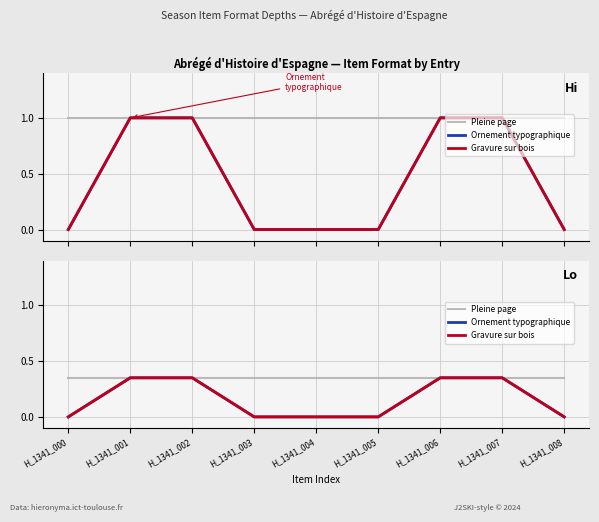

True or false: Pleine page and Gravure sur bois cross at least once.

False